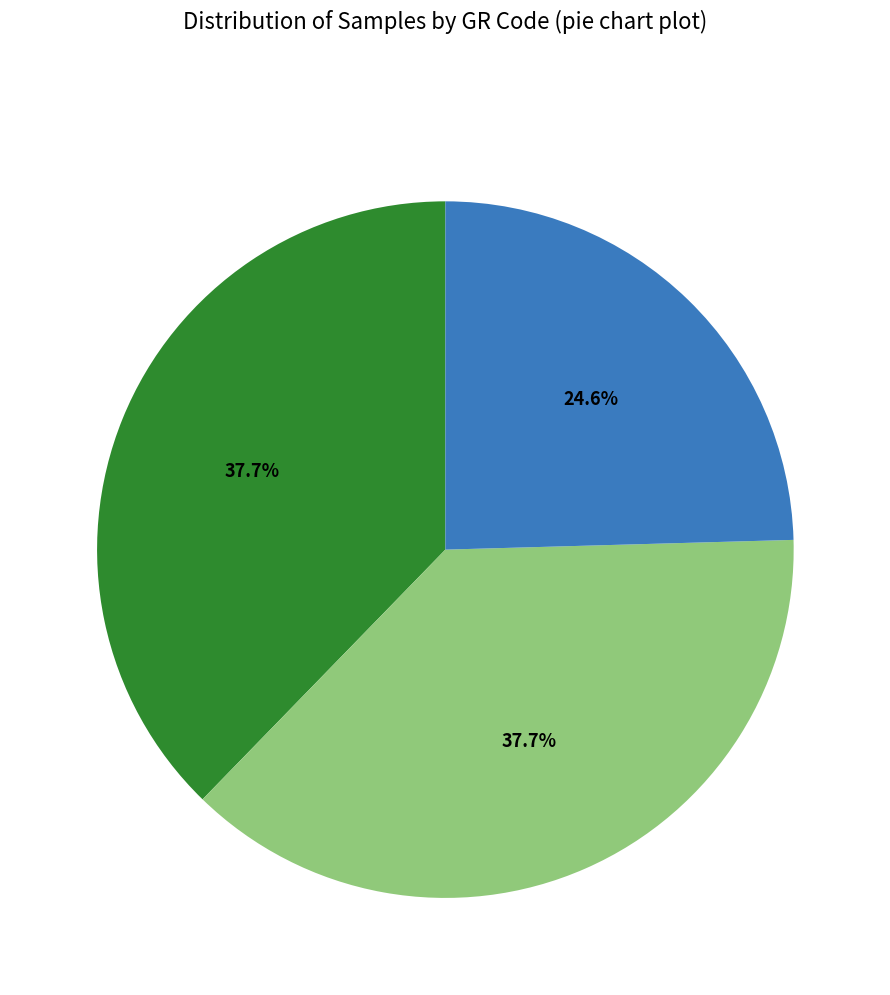

Is there a majority slice in this chart?

No